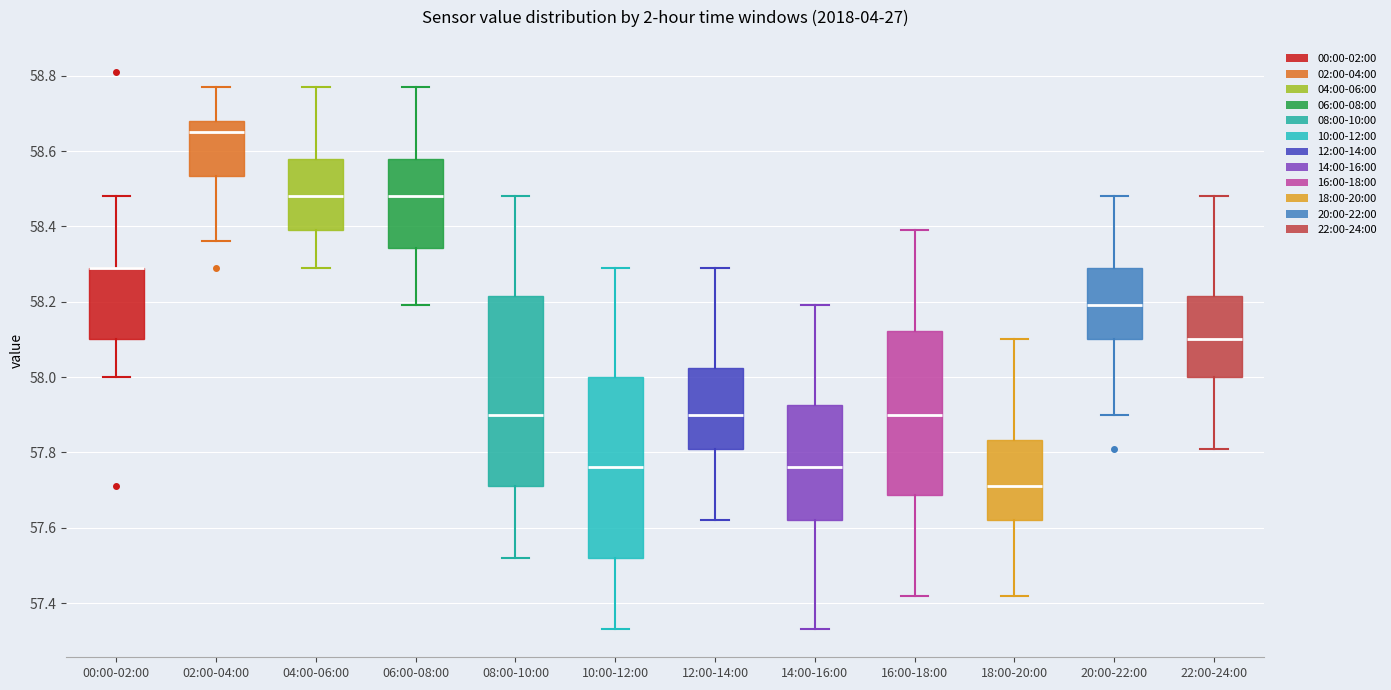

Reading left to right, transcribe this box plot: for each box, give where its median line is, the range the box spans, and where its two whiskers end, as read against the y-axis. The values are not printed on the chart, so give them approximately, as read against the axis.

00:00-02:00: median 58.30 (drawn on the box's upper edge), box 58.10 to 58.30, whiskers 58.00 to 58.48
02:00-04:00: median 58.66, box 58.54 to 58.68, whiskers 58.36 to 58.78
04:00-06:00: median 58.48, box 58.40 to 58.58, whiskers 58.30 to 58.78
06:00-08:00: median 58.48, box 58.34 to 58.58, whiskers 58.20 to 58.78
08:00-10:00: median 57.90, box 57.72 to 58.22, whiskers 57.52 to 58.48
10:00-12:00: median 57.76, box 57.52 to 58.00, whiskers 57.34 to 58.30
12:00-14:00: median 57.90, box 57.82 to 58.02, whiskers 57.62 to 58.30
14:00-16:00: median 57.76, box 57.62 to 57.92, whiskers 57.34 to 58.20
16:00-18:00: median 57.90, box 57.68 to 58.12, whiskers 57.42 to 58.40
18:00-20:00: median 57.72, box 57.62 to 57.84, whiskers 57.42 to 58.10
20:00-22:00: median 58.20, box 58.10 to 58.30, whiskers 57.90 to 58.48
22:00-24:00: median 58.10, box 58.00 to 58.22, whiskers 57.82 to 58.48